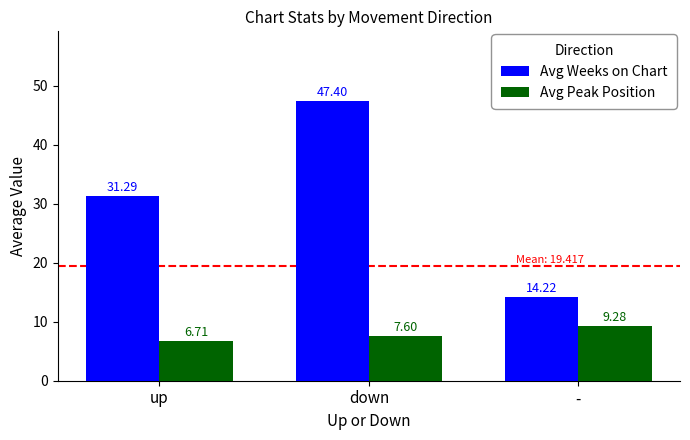

Which label corresponds to the smallest value in the chart?

up